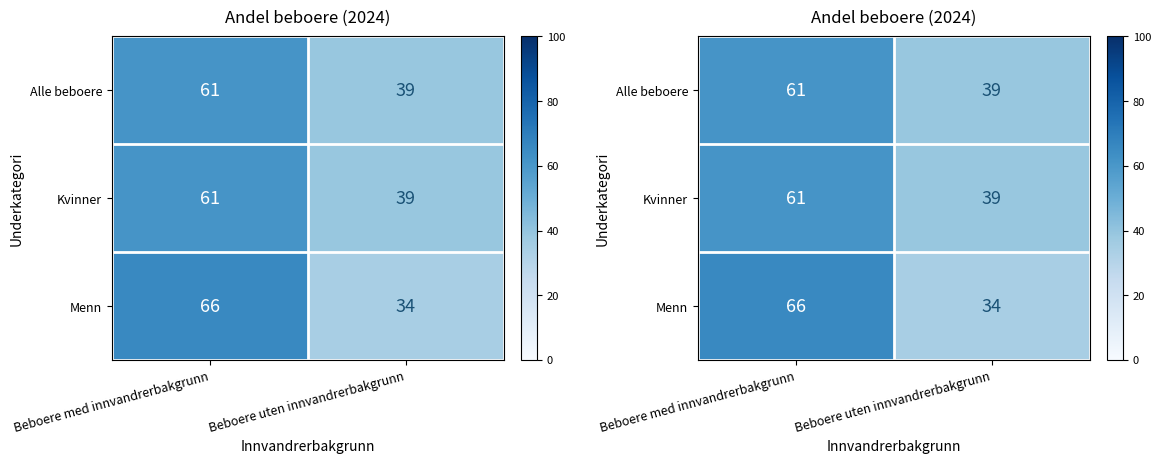

Rank the series by their maximum value, from lowest to highest.

Alle beboere, Kvinner, Menn